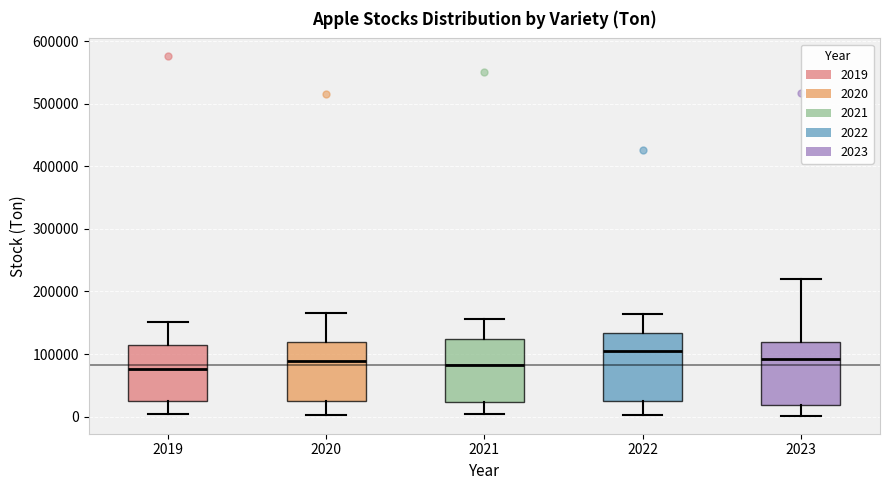

Reading left to right, read every box against the y-axis: the position of its median line, the range the box covers, and the ends of its whiskers. The values are not printed on the chart, so give them approximately, as read against the axis.

2019: median 80000, box 20000 to 120000, whiskers 0 to 150000
2020: median 90000, box 30000 to 120000, whiskers 0 to 170000
2021: median 80000, box 20000 to 120000, whiskers 0 to 160000
2022: median 110000, box 20000 to 130000, whiskers 0 to 160000
2023: median 90000, box 20000 to 120000, whiskers 0 to 220000